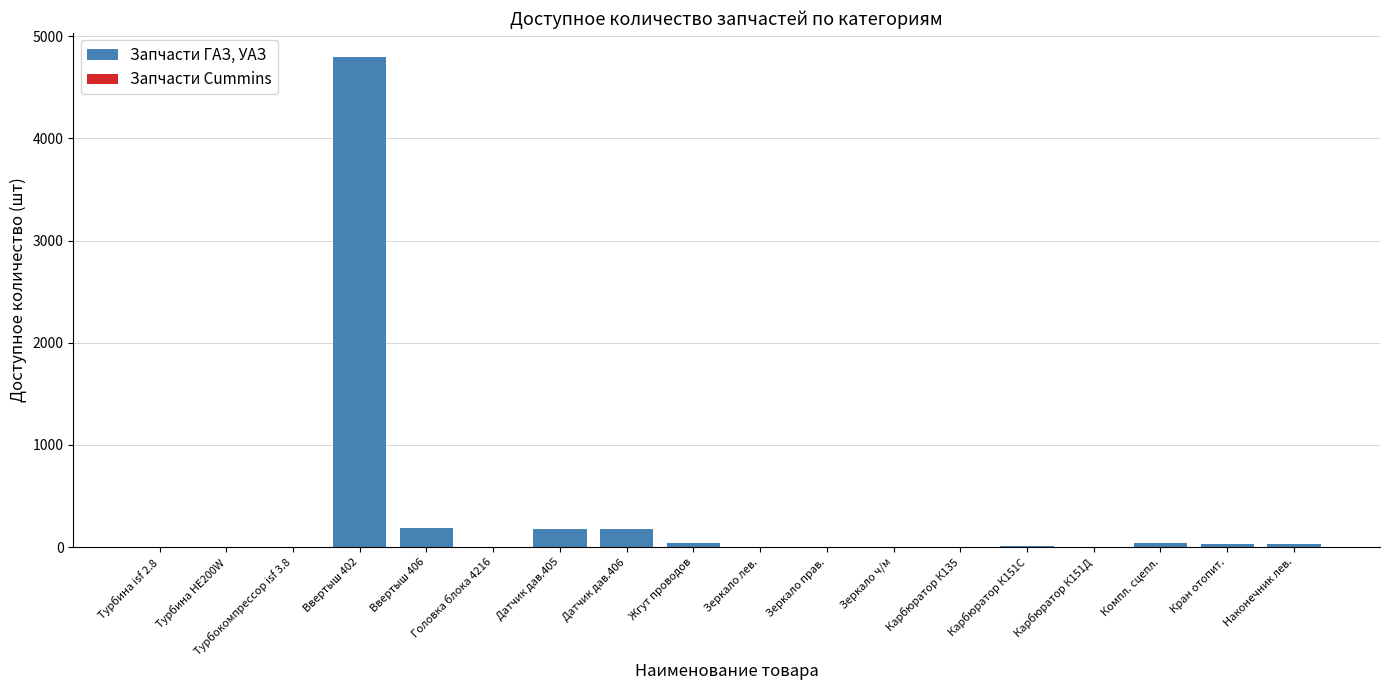

What is the label of the 3rd bar from the right?

Турбина isf 2.8